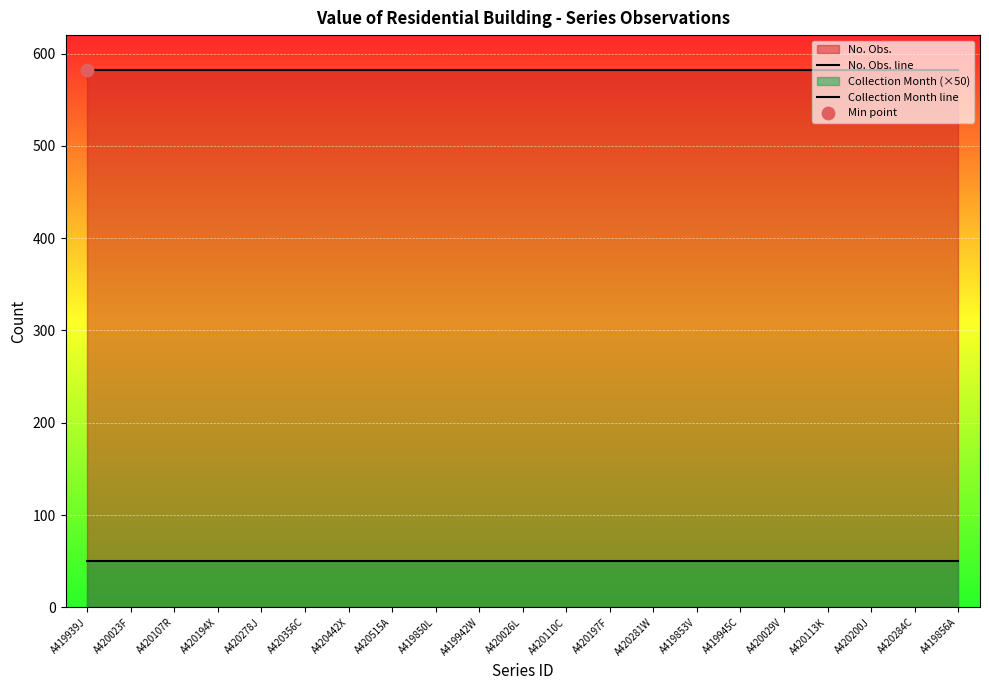

What is the total value across all series at A420200J?

632